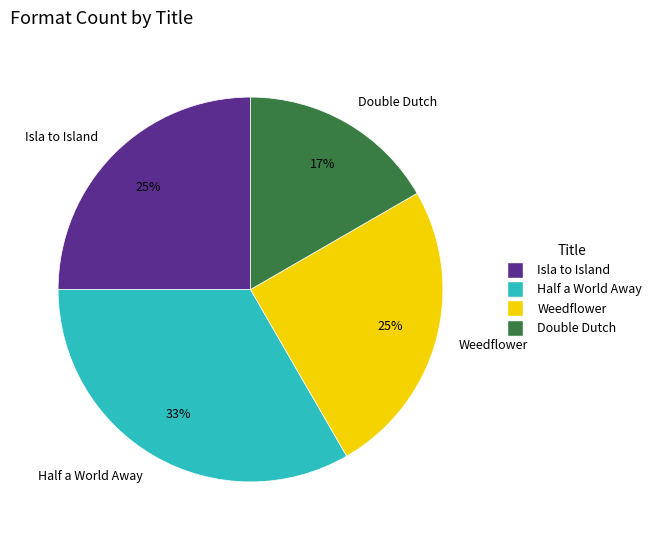

Combined, do Weedflower and Half a World Away account for over 50%?

Yes